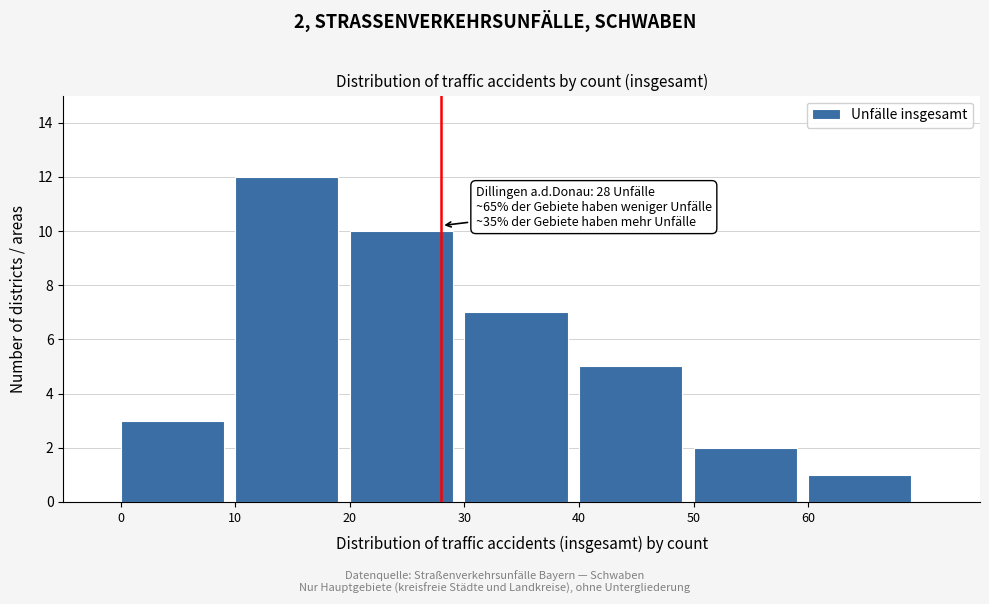

Which range on the x-axis has the tallest bar?

10 to 20